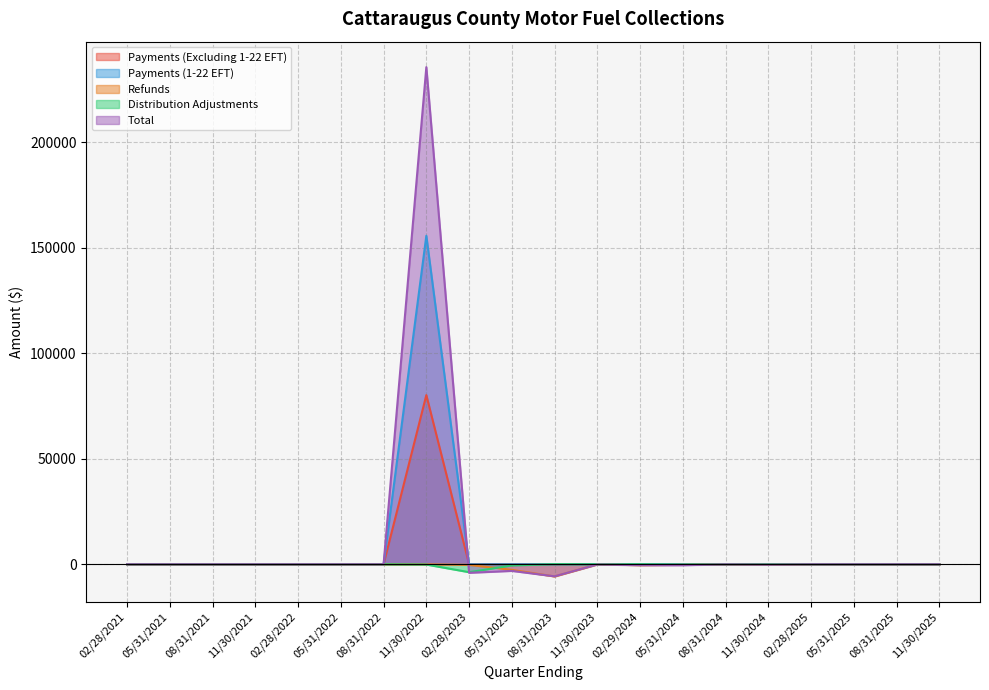

How many values in Payments (1-22 EFT) are above zero?

1